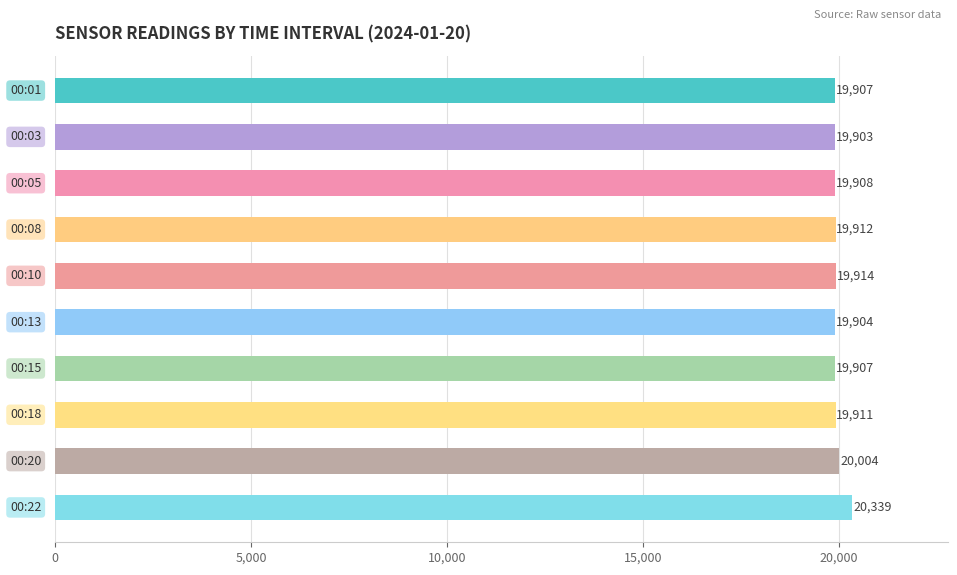

What is the average value?

19961